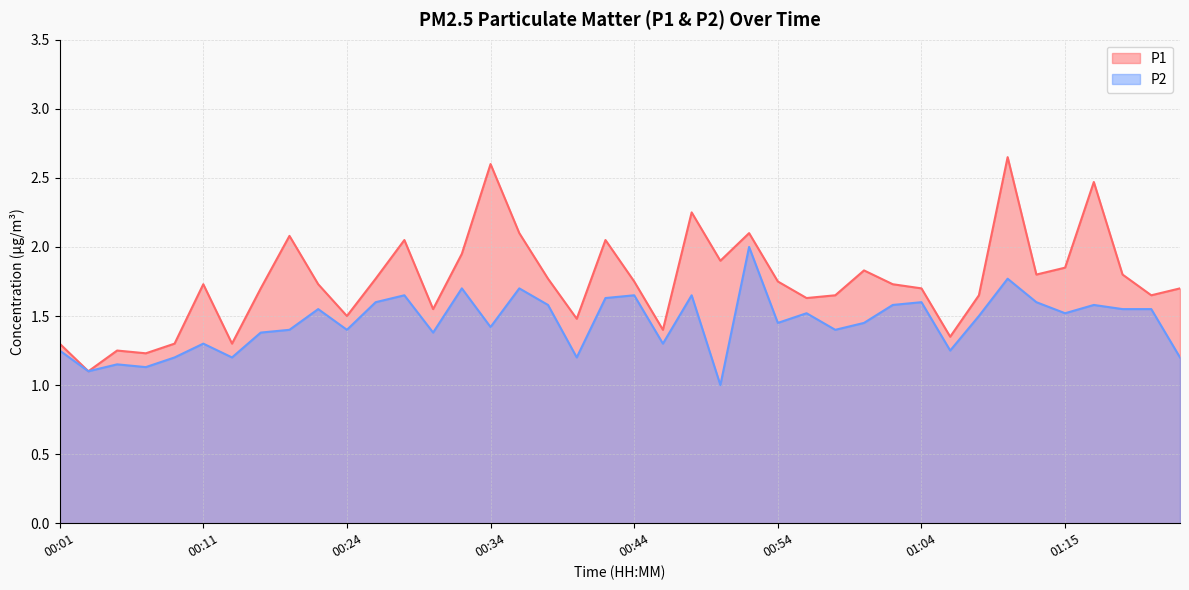

Reading left to right, what are all the values shown in this chart?

P1: 1.3	1.1	1.2	1.2	1.3	1.7	1.3	1.7	2.1	1.7	1.5	1.8	2.0	1.6	1.9	2.6	2.1	1.8	1.5	2.0	1.8	1.4	2.2	1.9	2.1	1.8	1.6	1.6	1.8	1.7	1.7	1.4	1.6	2.6	1.8	1.9	2.5	1.8	1.6	1.7
P2: 1.2	1.1	1.1	1.1	1.2	1.3	1.2	1.4	1.4	1.6	1.4	1.6	1.6	1.4	1.7	1.4	1.7	1.6	1.2	1.6	1.6	1.3	1.6	1.0	2.0	1.4	1.5	1.4	1.4	1.6	1.6	1.2	1.5	1.8	1.6	1.5	1.6	1.6	1.6	1.2